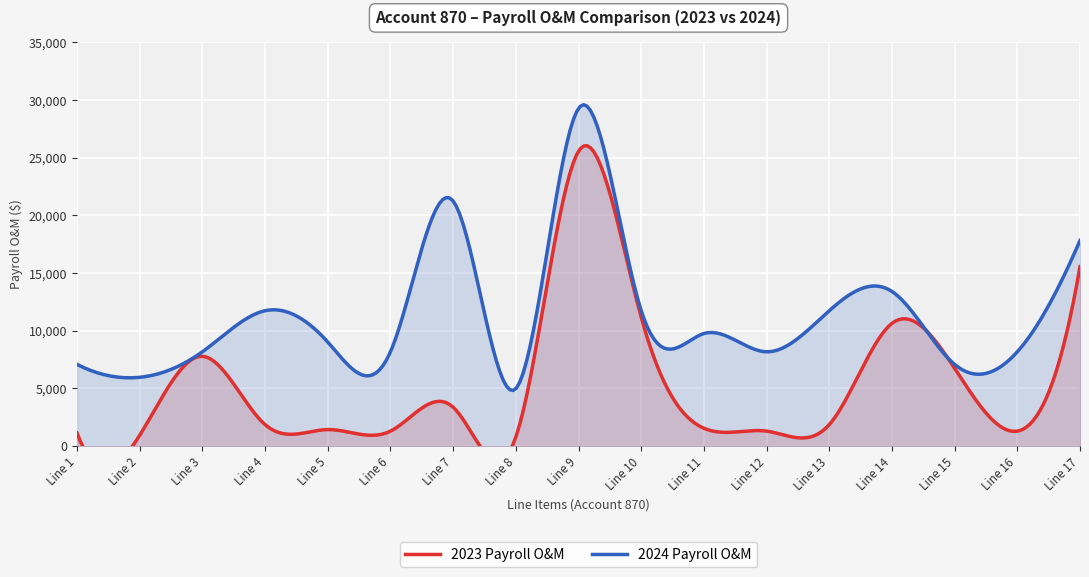

Reading left to right, extract all data points from this chart.

2023 Payroll O&M: 1123.9	946.4	7786.7	1862.9	1431.4	1297.8	3371.8	790.2	25556.8	11177.3	1548.9	1297.8	1862.9	10640.0	6743.5	1297.8	15557.7
2024 Payroll O&M: 7080.7	5962.6	8176.1	11736.1	9017.9	8176.1	21242.1	4978.3	29274.2	11736.1	9758.1	8176.1	11736.1	13406.5	7080.7	8176.1	17820.7